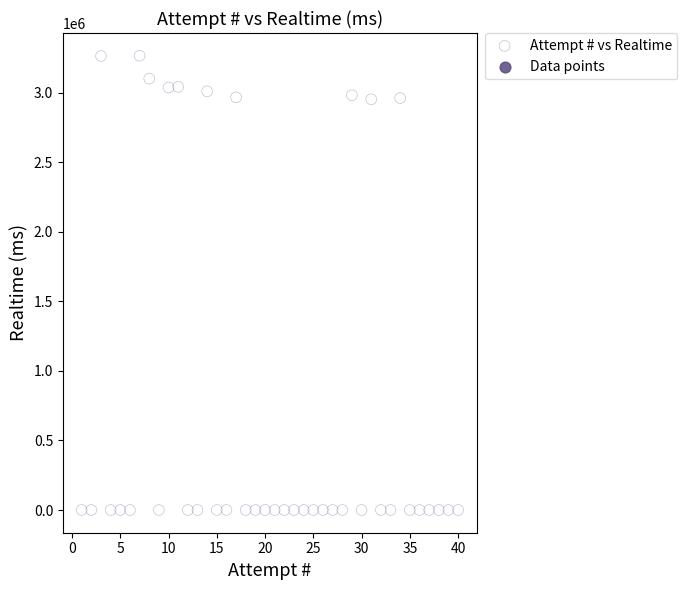

What is the range of Y values (max minus min)?

3264901